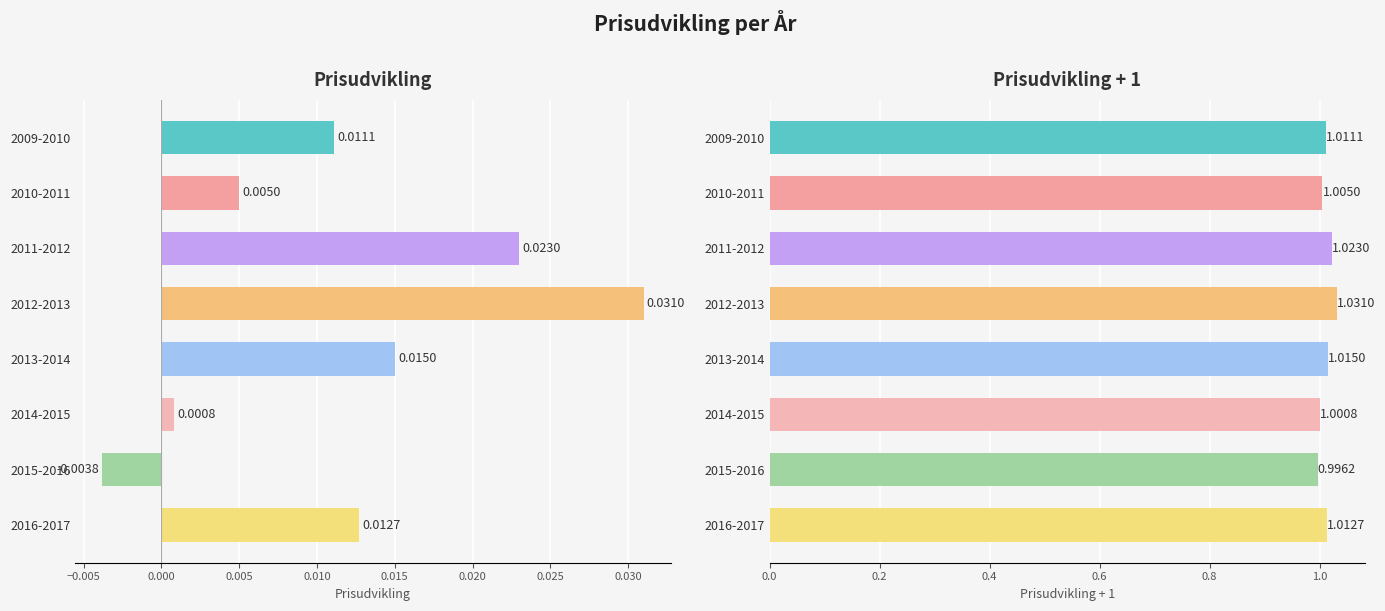

How many positive values does the Prisudvikling series have?

7